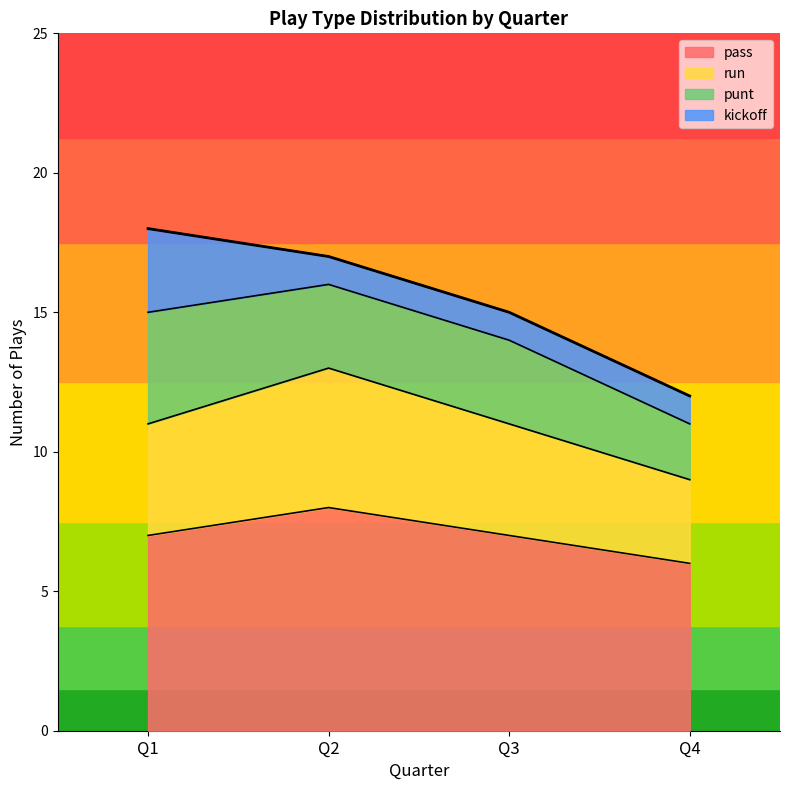

What is the sum of the pass values at Q3 and Q2?

15